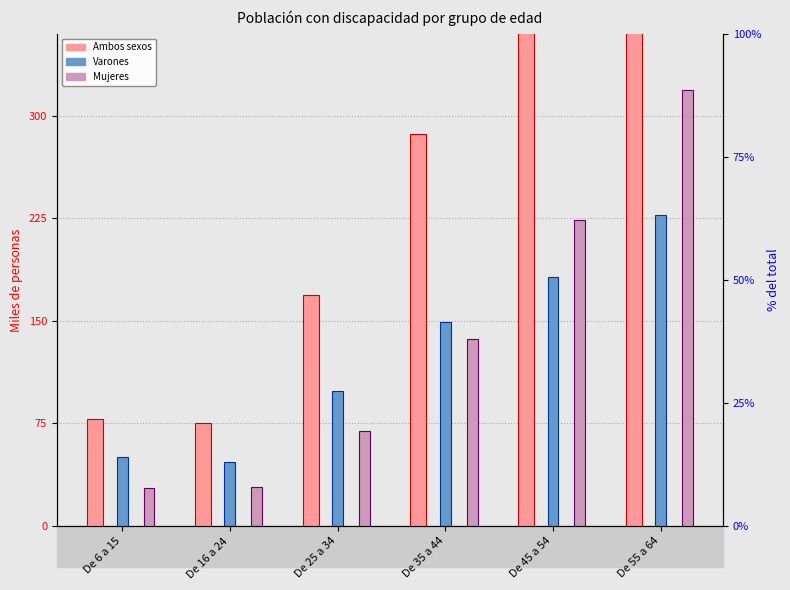

Rank the categories by Mujeres value from lowest to highest.

De 6 a 15, De 16 a 24, De 25 a 34, De 35 a 44, De 45 a 54, De 55 a 64